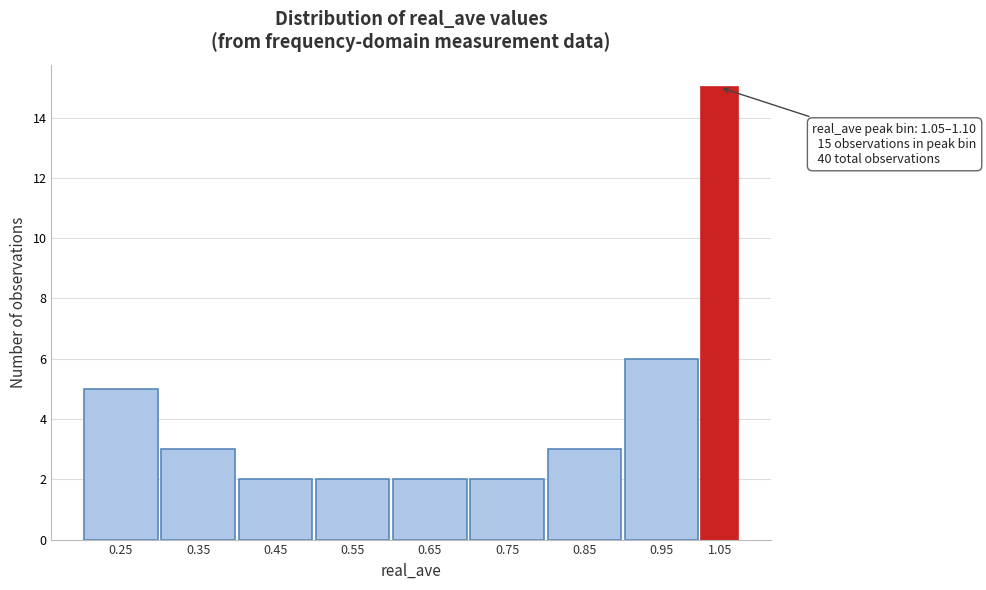

Reading left to right, extract all data points from this chart.

5	3	2	2	2	2	3	6	15